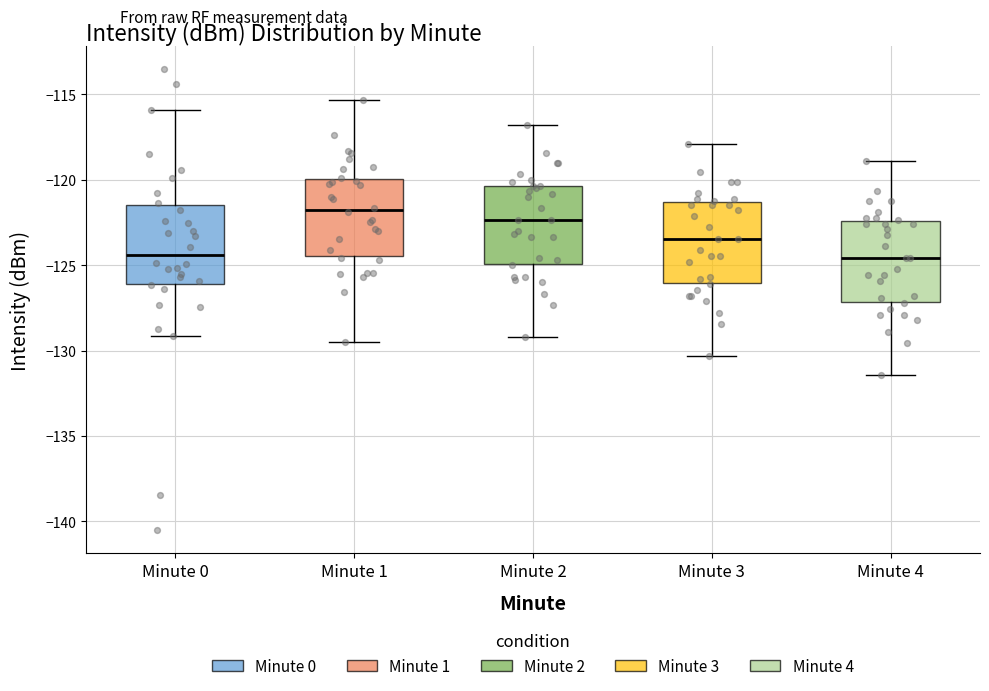

Where does the upper whisker of the box for Minute 4 end on the y-axis? The values are not printed on the chart, so give them approximately, as read against the axis.

-119.0